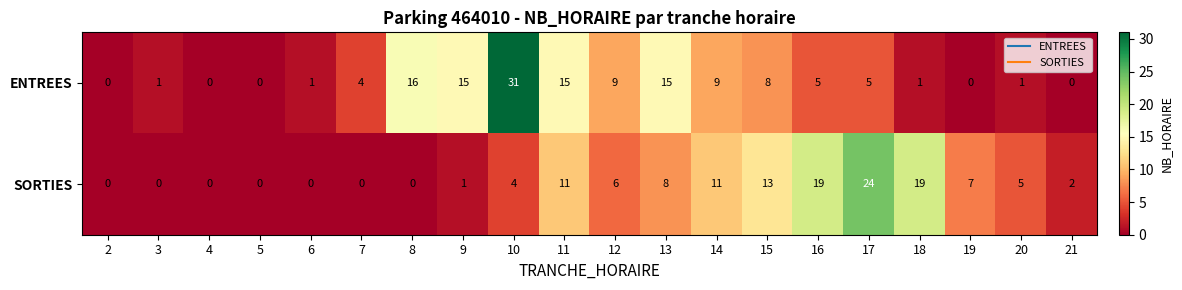

How many distinct data groups are displayed?

2